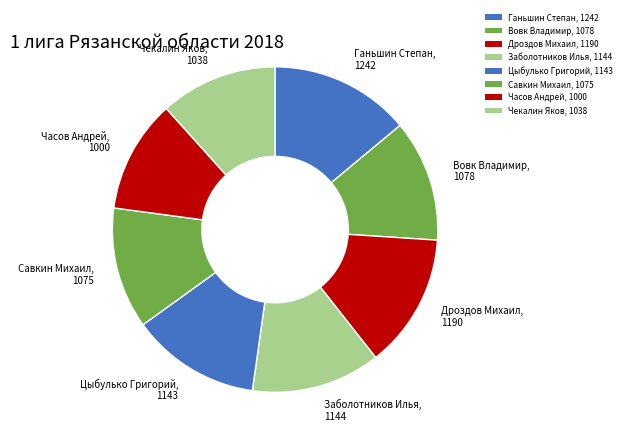

How many segments does this pie chart have?

8